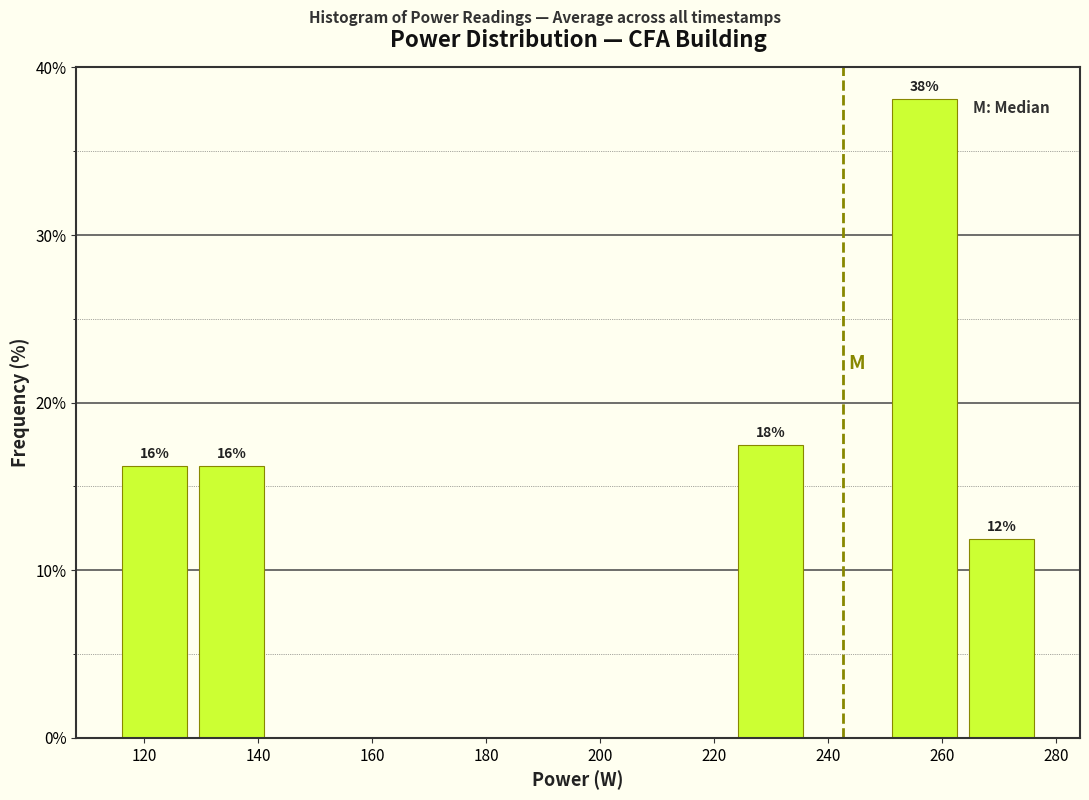

Which range on the x-axis has the tallest bar?

250 to 264